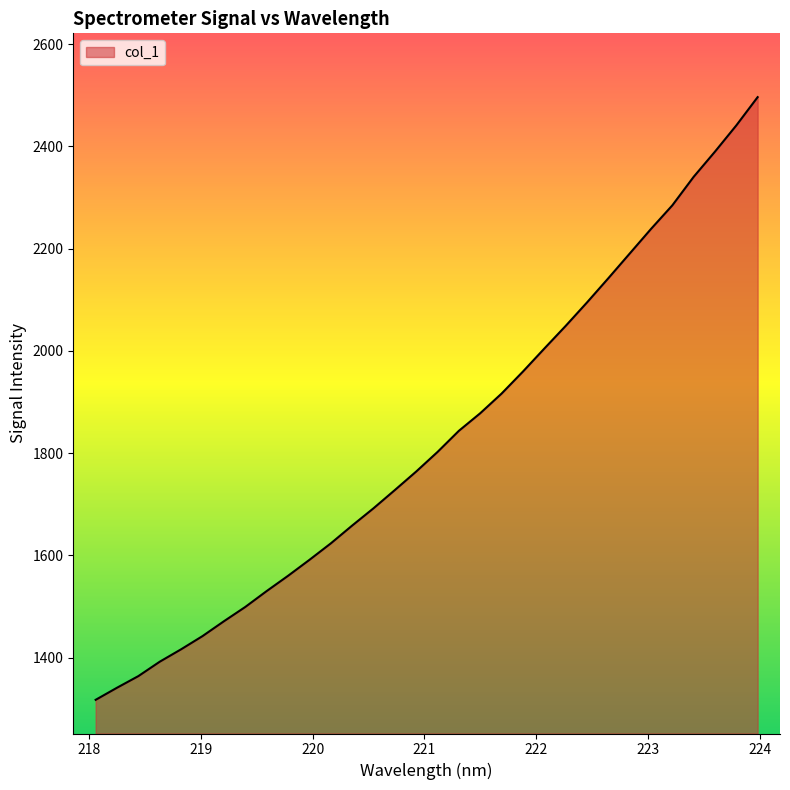

What is the smallest value displayed?

1317.4